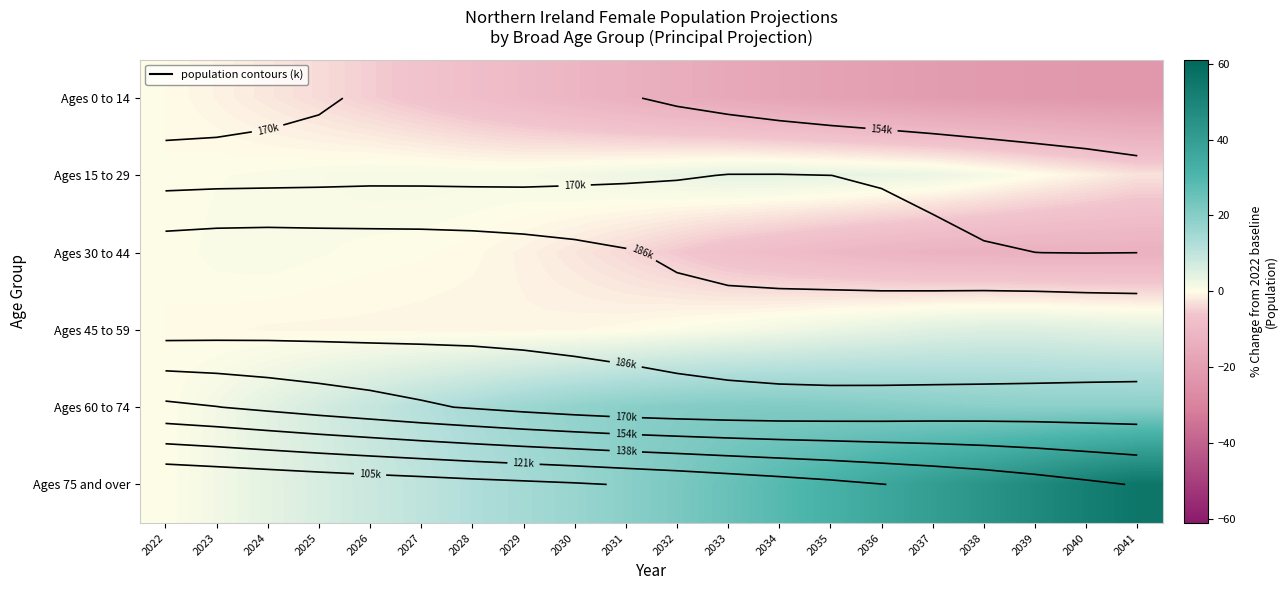

At which category does the chart reach its peak across all series?

2041